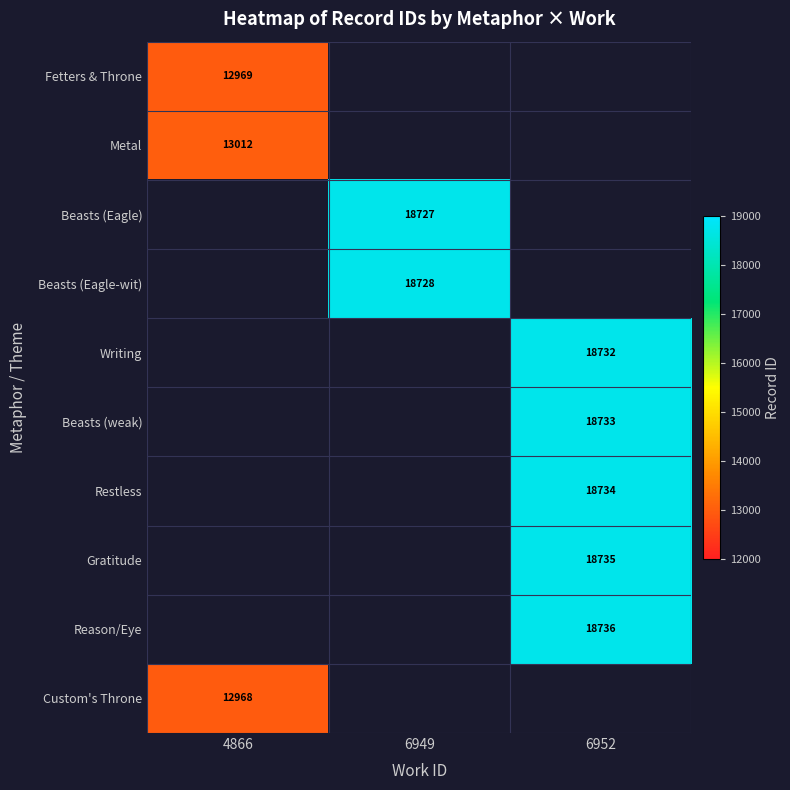

The value of Gratitude at 6952 is 18735. True or false?

True